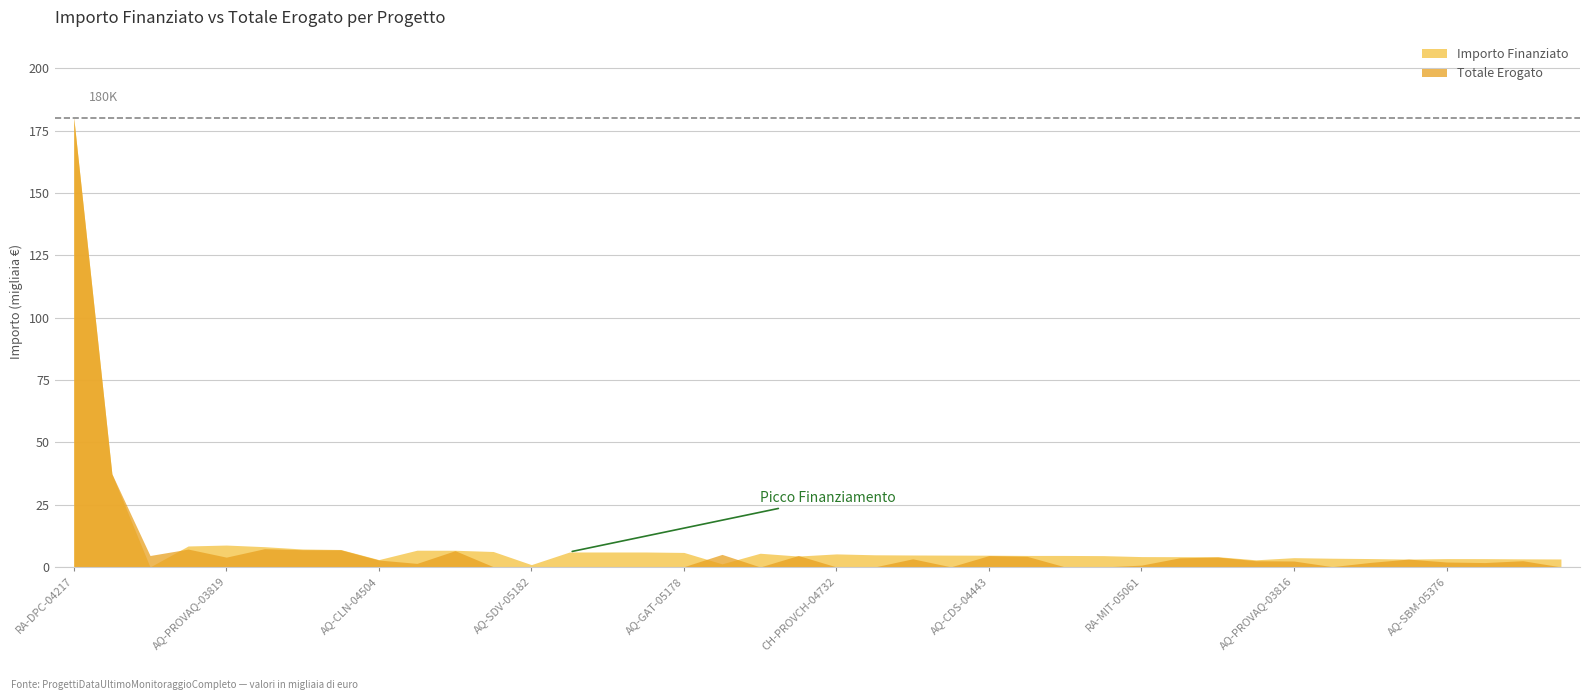

At which category is the sum across all series the highest?

RA-DPC-04217